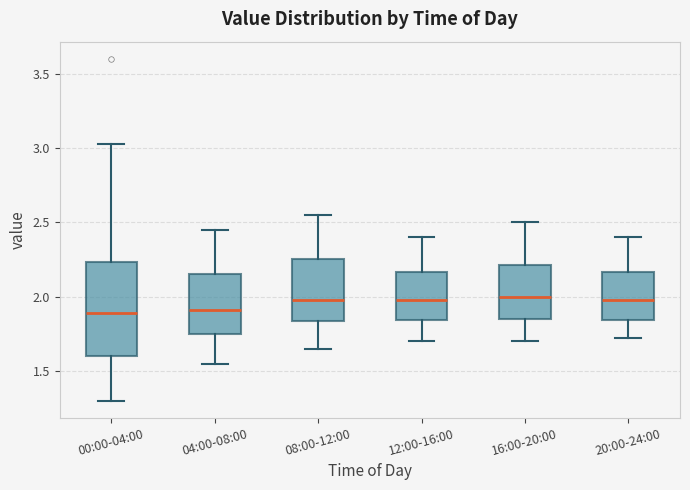

Reading left to right, read every box against the y-axis: the position of its median line, the range the box covers, and the ends of its whiskers. The values are not printed on the chart, so give them approximately, as read against the axis.

00:00-04:00: median 1.90, box 1.60 to 2.25, whiskers 1.30 to 3.05
04:00-08:00: median 1.90, box 1.75 to 2.15, whiskers 1.55 to 2.45
08:00-12:00: median 2.00, box 1.85 to 2.25, whiskers 1.65 to 2.55
12:00-16:00: median 2.00, box 1.85 to 2.15, whiskers 1.70 to 2.40
16:00-20:00: median 2.00, box 1.85 to 2.20, whiskers 1.70 to 2.50
20:00-24:00: median 2.00, box 1.85 to 2.15, whiskers 1.70 to 2.40